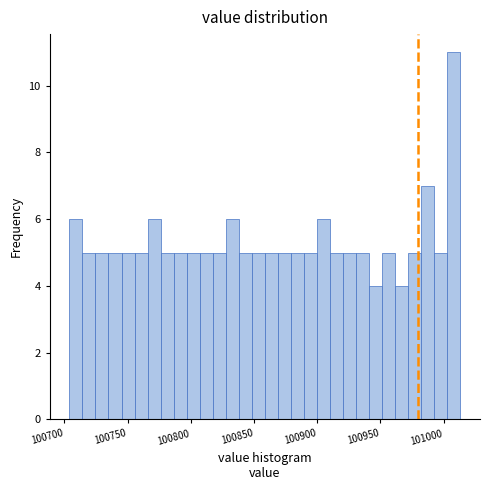

Read against the x-axis, roughly where is the centre of the tallest bar?

101010